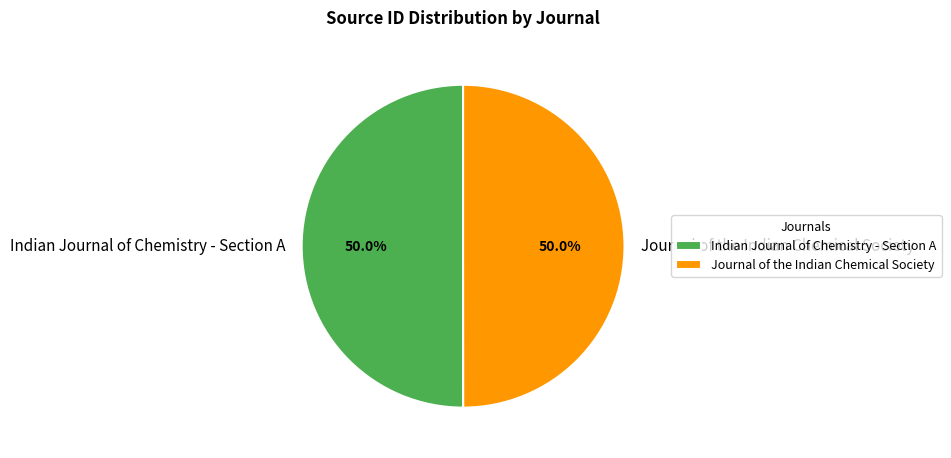

Is it true that Indian Journal of Chemistry - Section A is 50% of the pie?

True